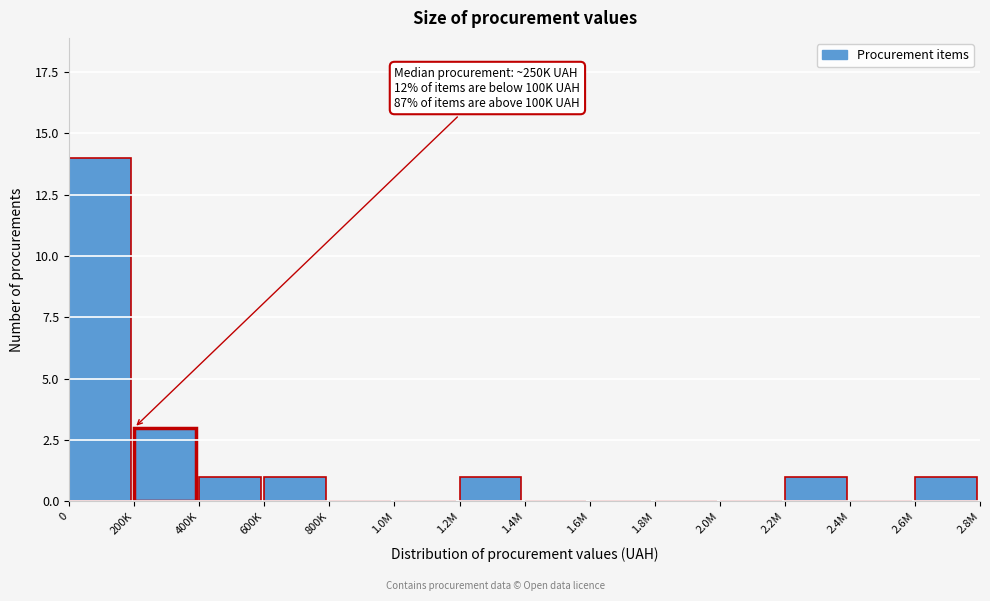

Reading right to left, transcribe all the data shown in this chart.

2.6M=1	2.4M=0	2.2M=1	2.0M=0	1.8M=0	1.6M=0	1.4M=0	1.2M=1	1.0M=0	800K=0	600K=1	400K=1	200K=3	0=14